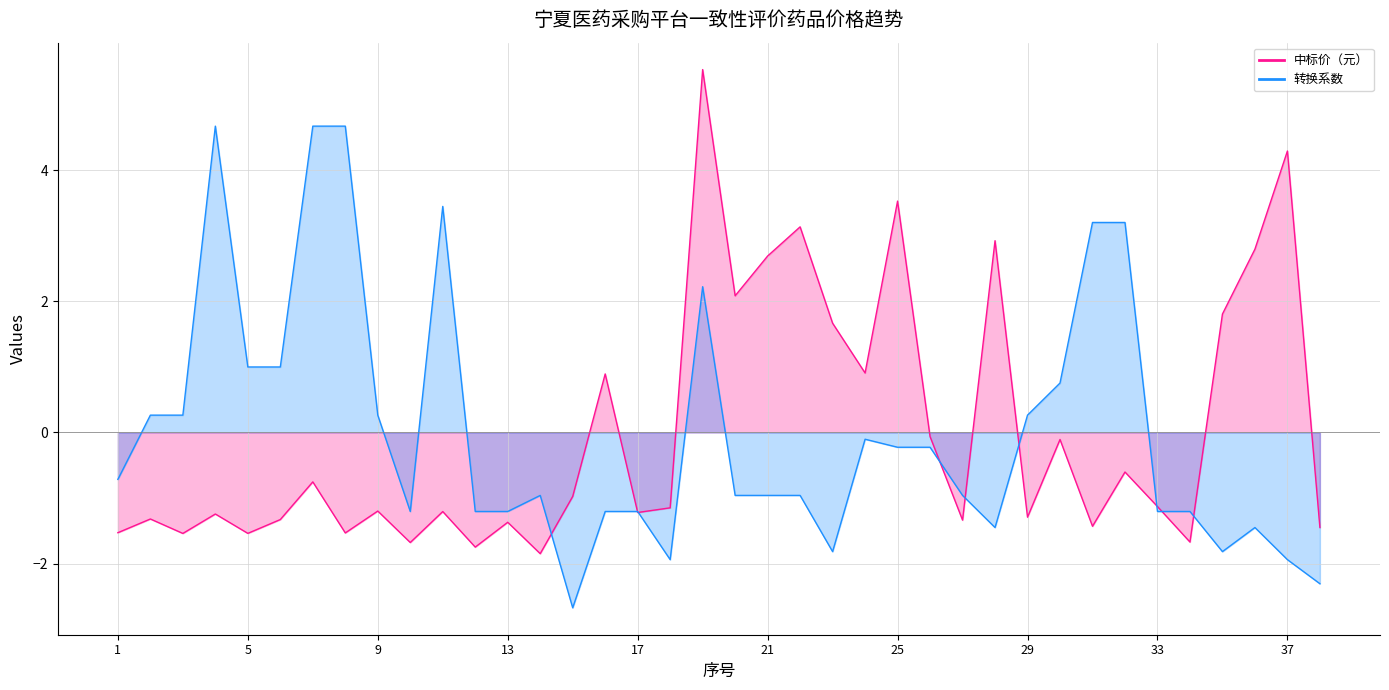

Which series ends up on top after the final intersection of 中标价（元） and 转换系数?

中标价（元）